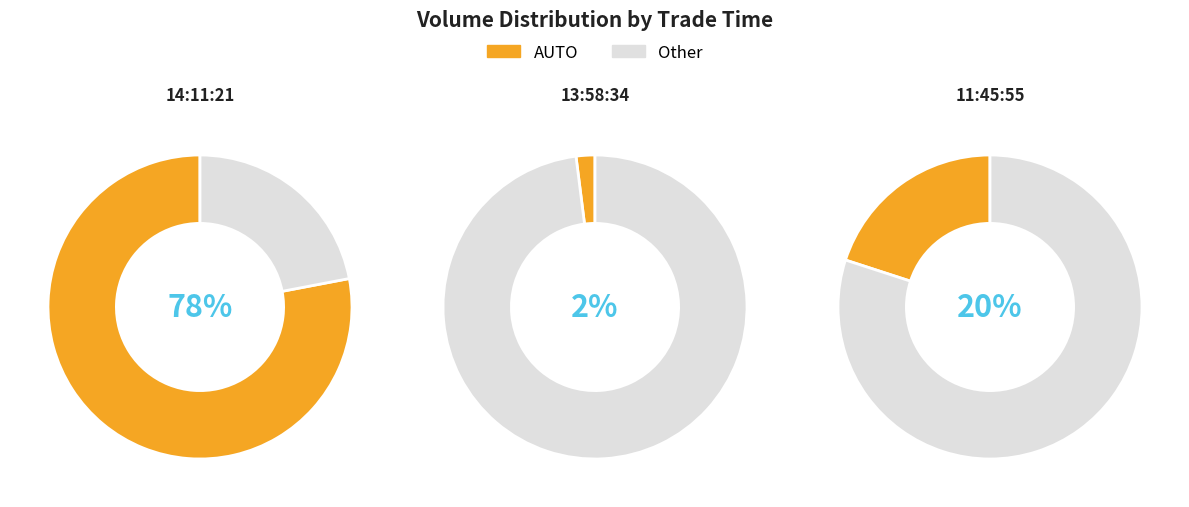

What is the total percentage of 13:58:34 and 14:11:21?

80.0%